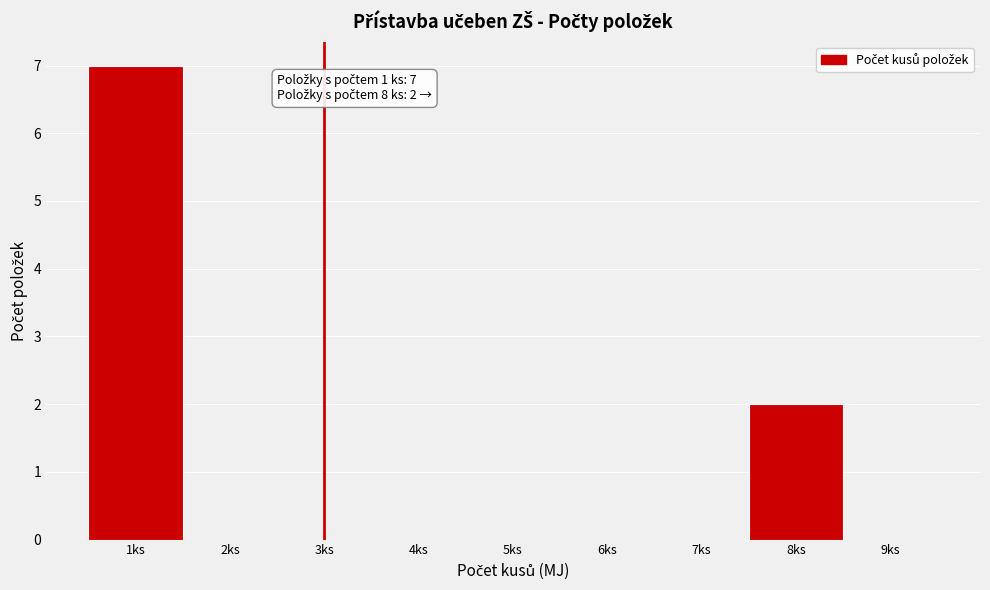

Over which range of the x-axis is the bar tallest?

0.5 to 1.5